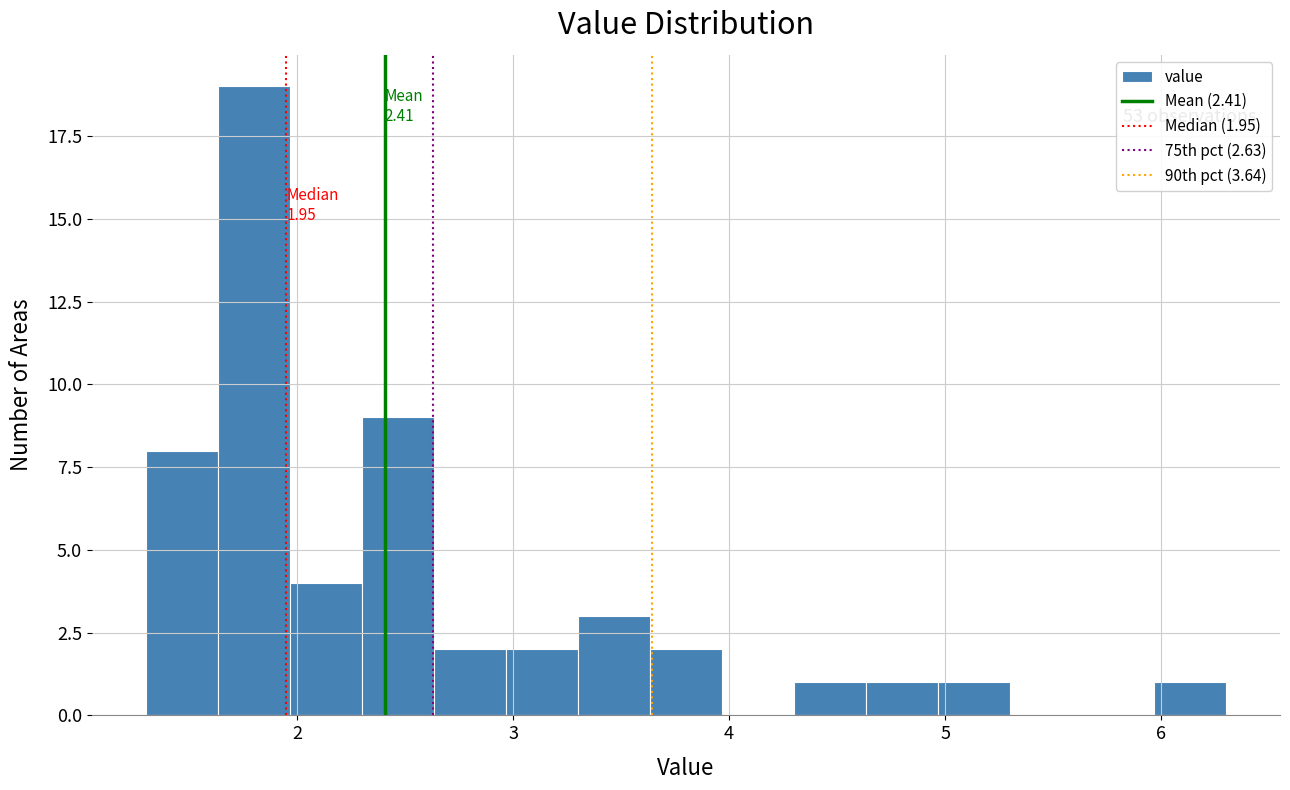

Around what value on the x-axis is the tallest bar? Give the approximate position of its centre, as read against the axis.

1.8